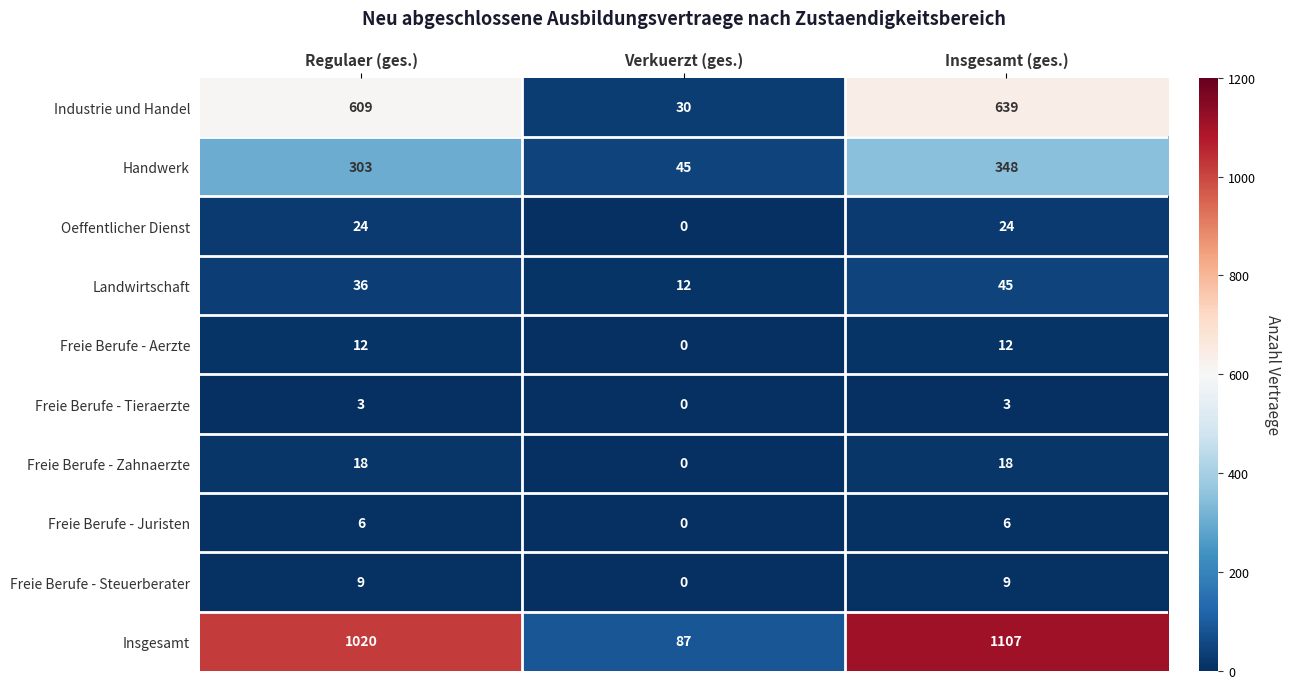

What is the average value of the Freie Berufe - Aerzte series?

8